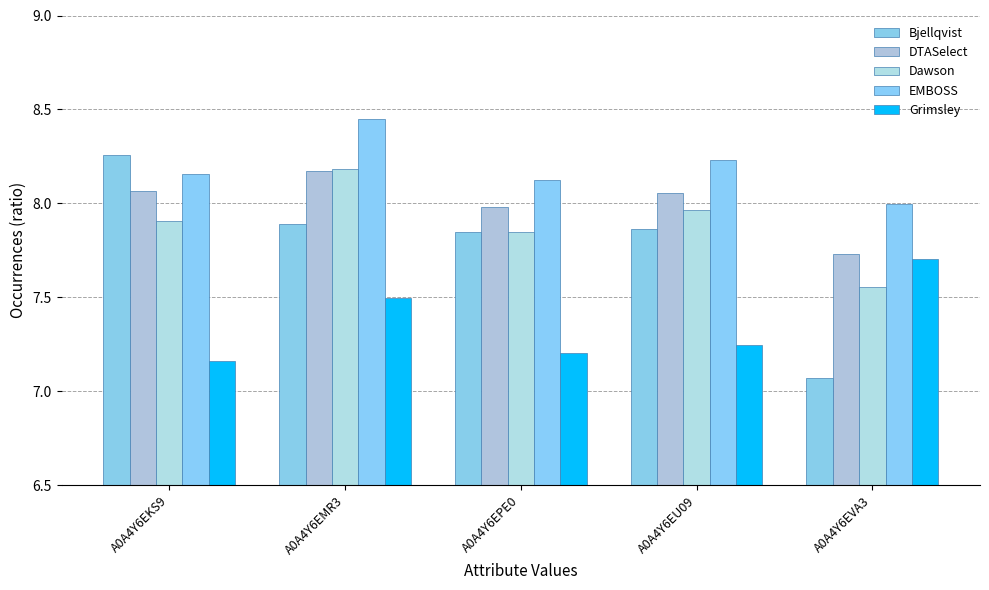

At which label is DTASelect closest to 7?

A0A4Y6EVA3